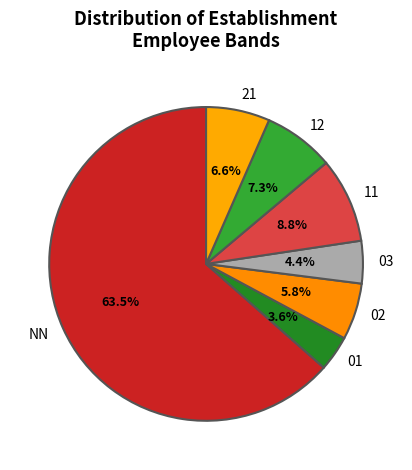

To the nearest percent, what is the average slice percentage?

14%